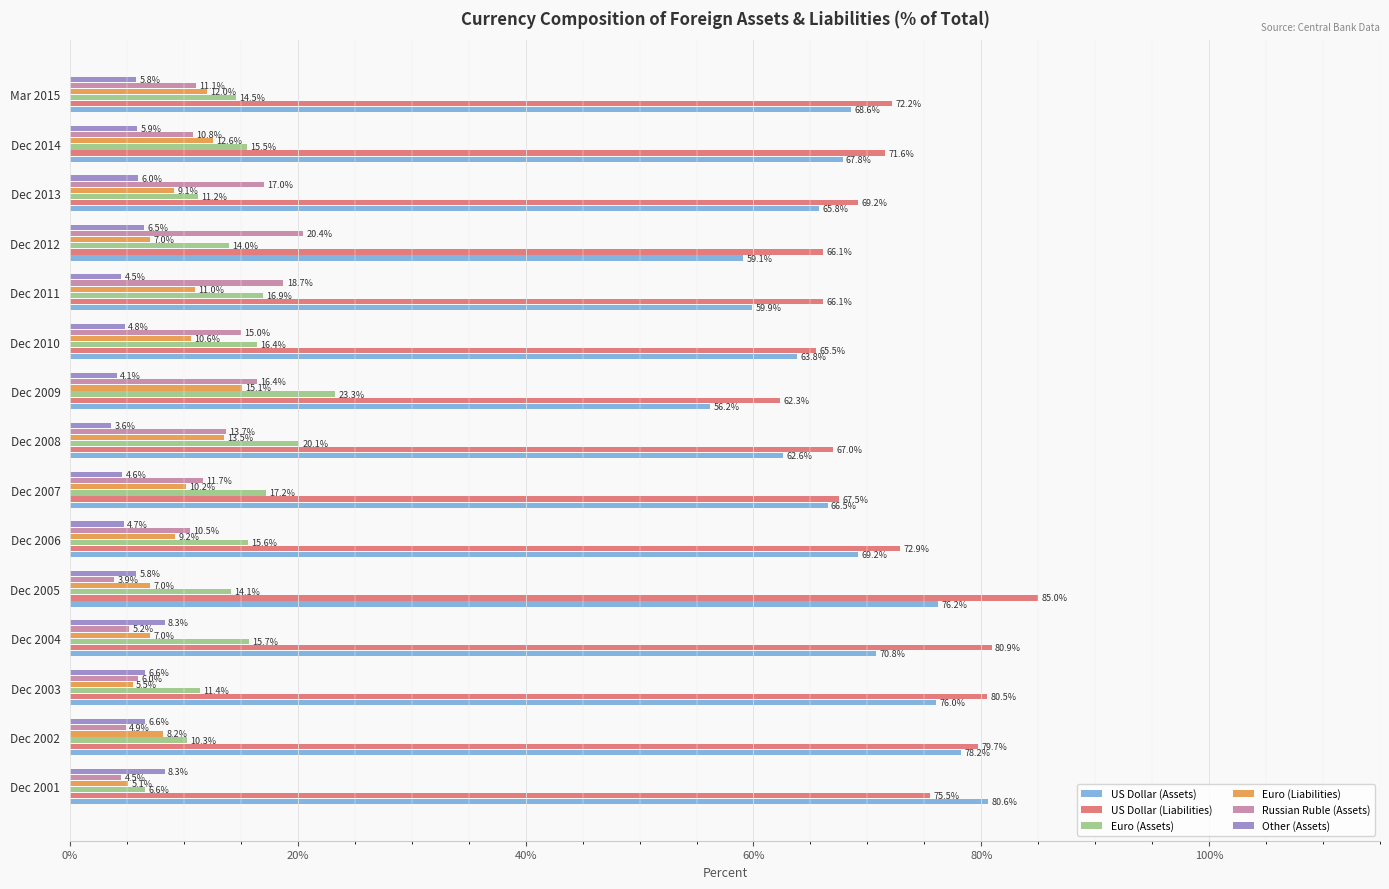

What is the difference between the maximum and minimum values in the Other (Assets) series?

4.7